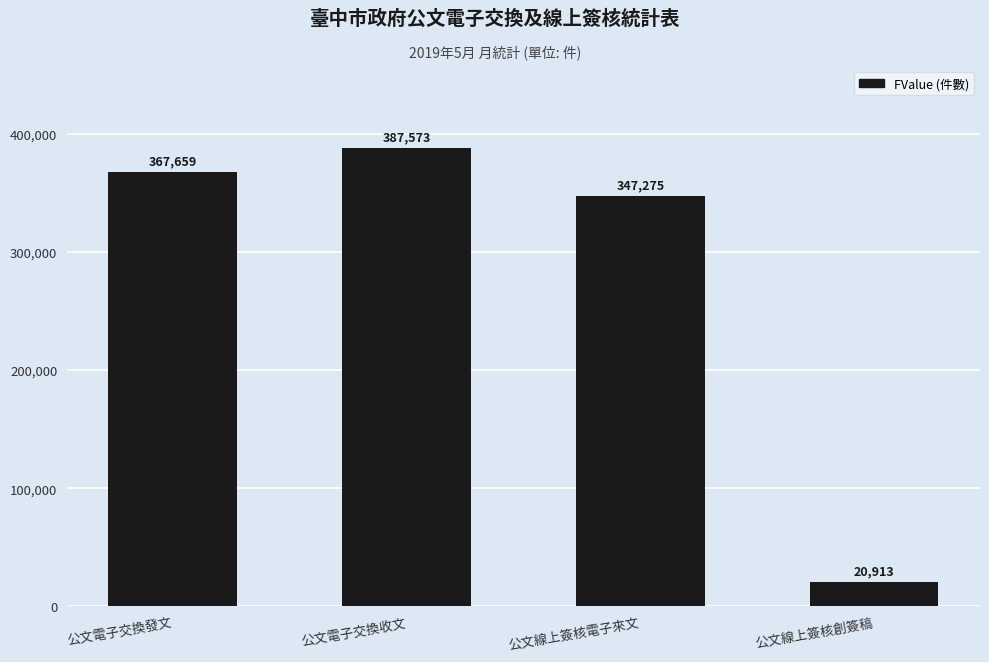

Which category has the lowest value across all series?

公文線上簽核創簽稿